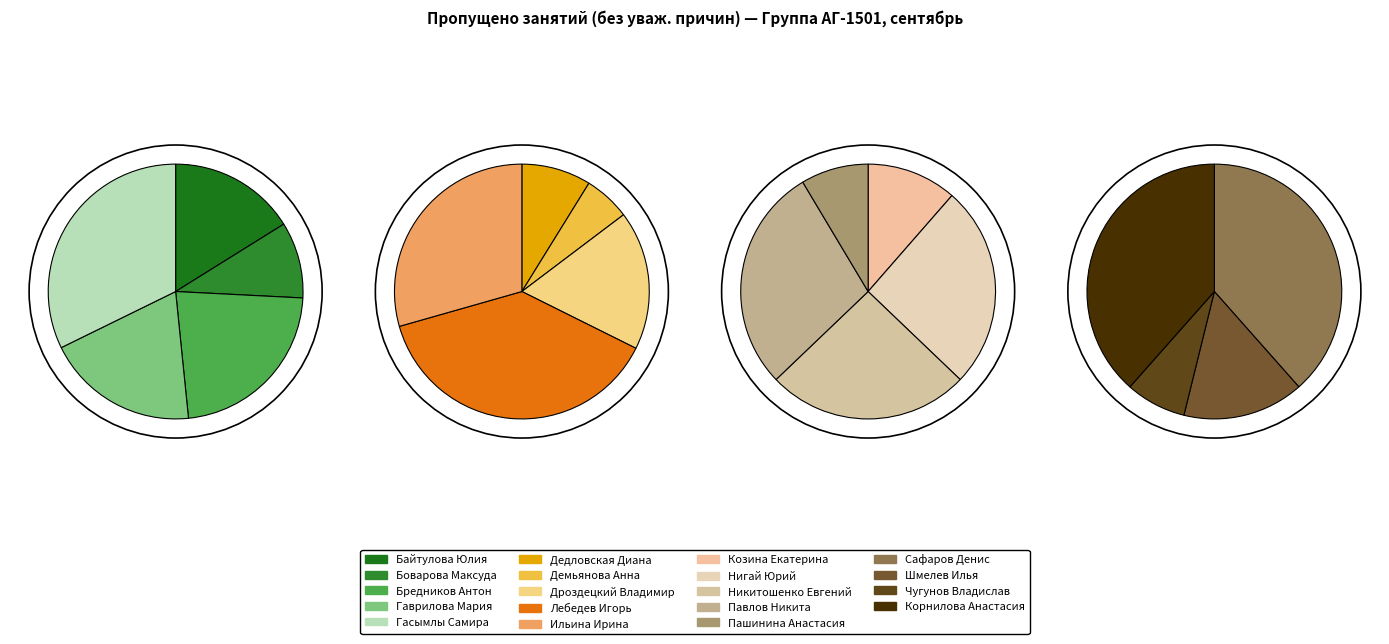

How many slices are in this pie chart?

19